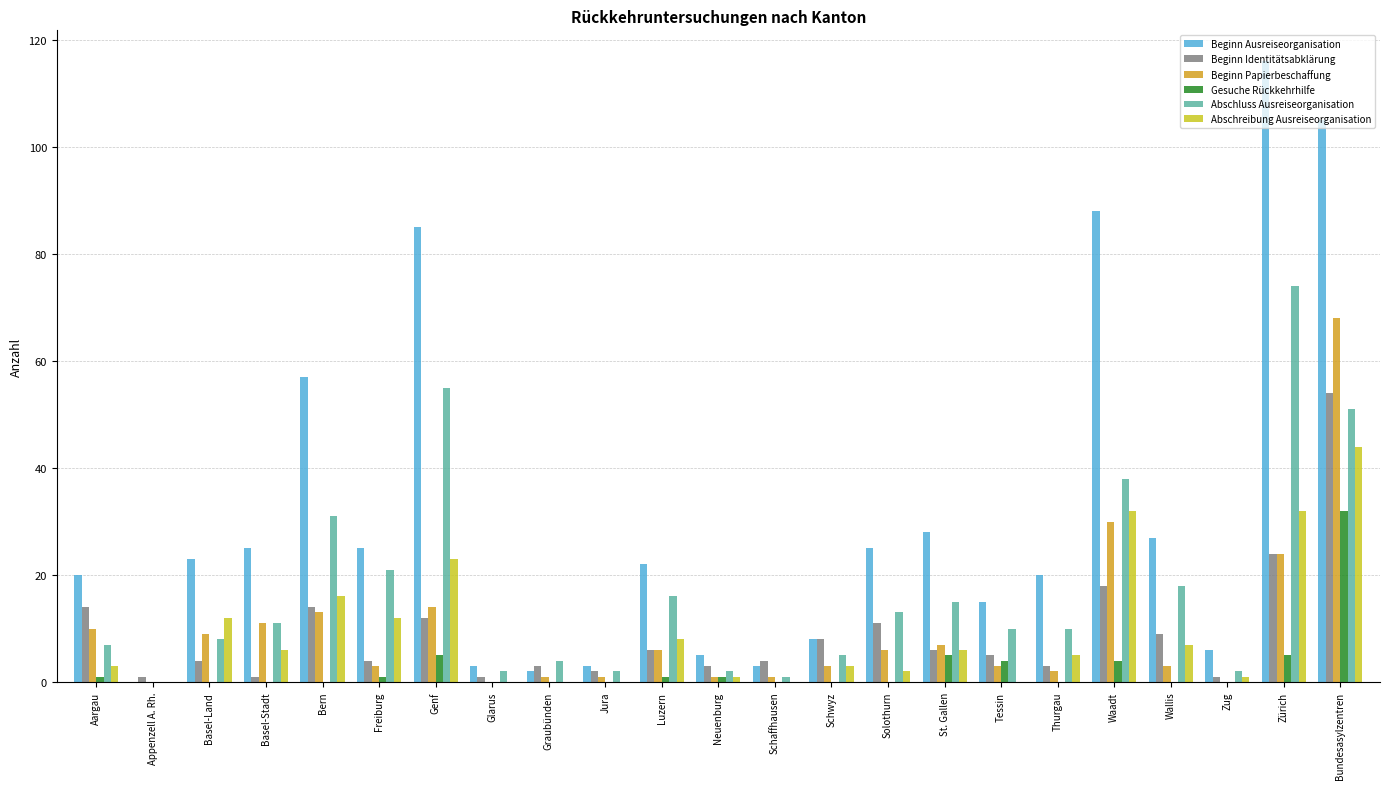

Reading left to right, what are all the values shown in this chart?

Beginn Ausreiseorganisation: 20	0	23	25	57	25	85	3	2	3	22	5	3	8	25	28	15	20	88	27	6	116	105
Beginn Identitätsabklärung: 14	1	4	1	14	4	12	1	3	2	6	3	4	8	11	6	5	3	18	9	1	24	54
Beginn Papierbeschaffung: 10	0	9	11	13	3	14	0	1	1	6	1	1	3	6	7	3	2	30	3	0	24	68
Gesuche Rückkehrhilfe: 1	0	0	0	0	1	5	0	0	0	1	1	0	0	0	5	4	0	4	0	0	5	32
Abschluss Ausreiseorganisation: 7	0	8	11	31	21	55	2	4	2	16	2	1	5	13	15	10	10	38	18	2	74	51
Abschreibung Ausreiseorganisation: 3	0	12	6	16	12	23	0	0	0	8	1	0	3	2	6	0	5	32	7	1	32	44